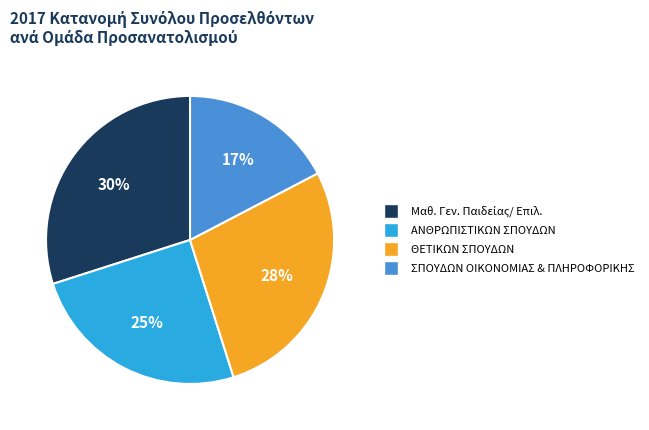

Is there a majority slice in this chart?

No